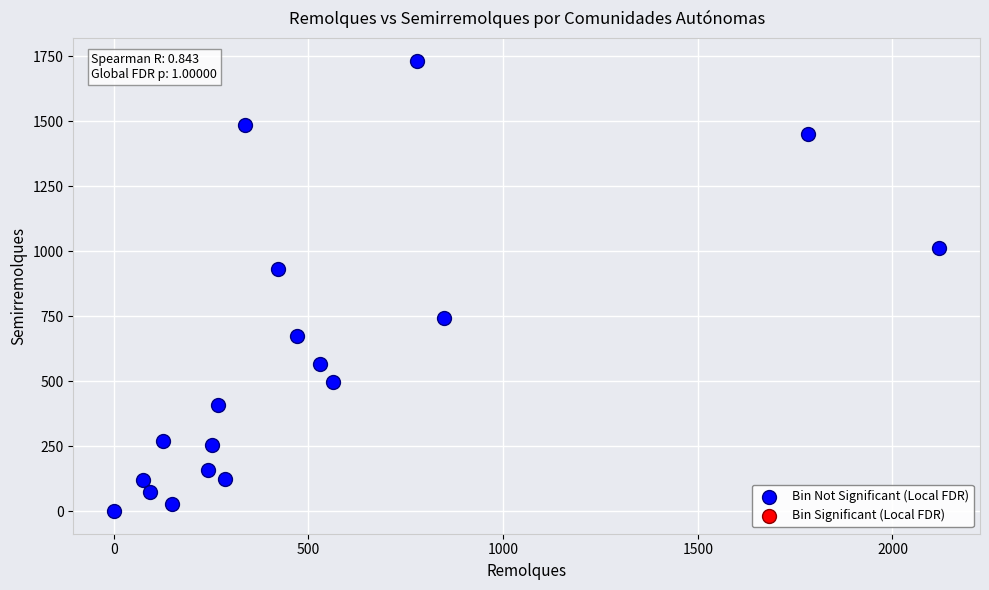

What Y value in the scatter plot is closest to 867?

933